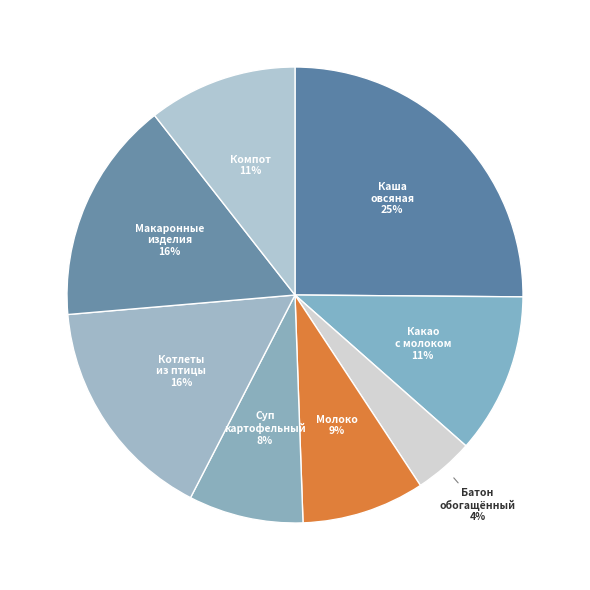

Rank the categories by value from lowest to highest.

БАТОН ОБОГАЩЕННЫЙ (завтрак), СУП КАРТОФЕЛЬНЫЙ С РИСОМ, МОЛОКО, КОМПОТ ИЗ СМЕСИ ФРУКТОВ, КАКАО С МОЛОКОМ, МАКАРОННЫЕ ИЗДЕЛИЯ ОТВАРНЫЕ, КОТЛЕТЫ ИЗ МЯСА ПТИЦЫ, КАША ОВСЯНАЯ СО СЛИВОЧНЫМ МАСЛОМ